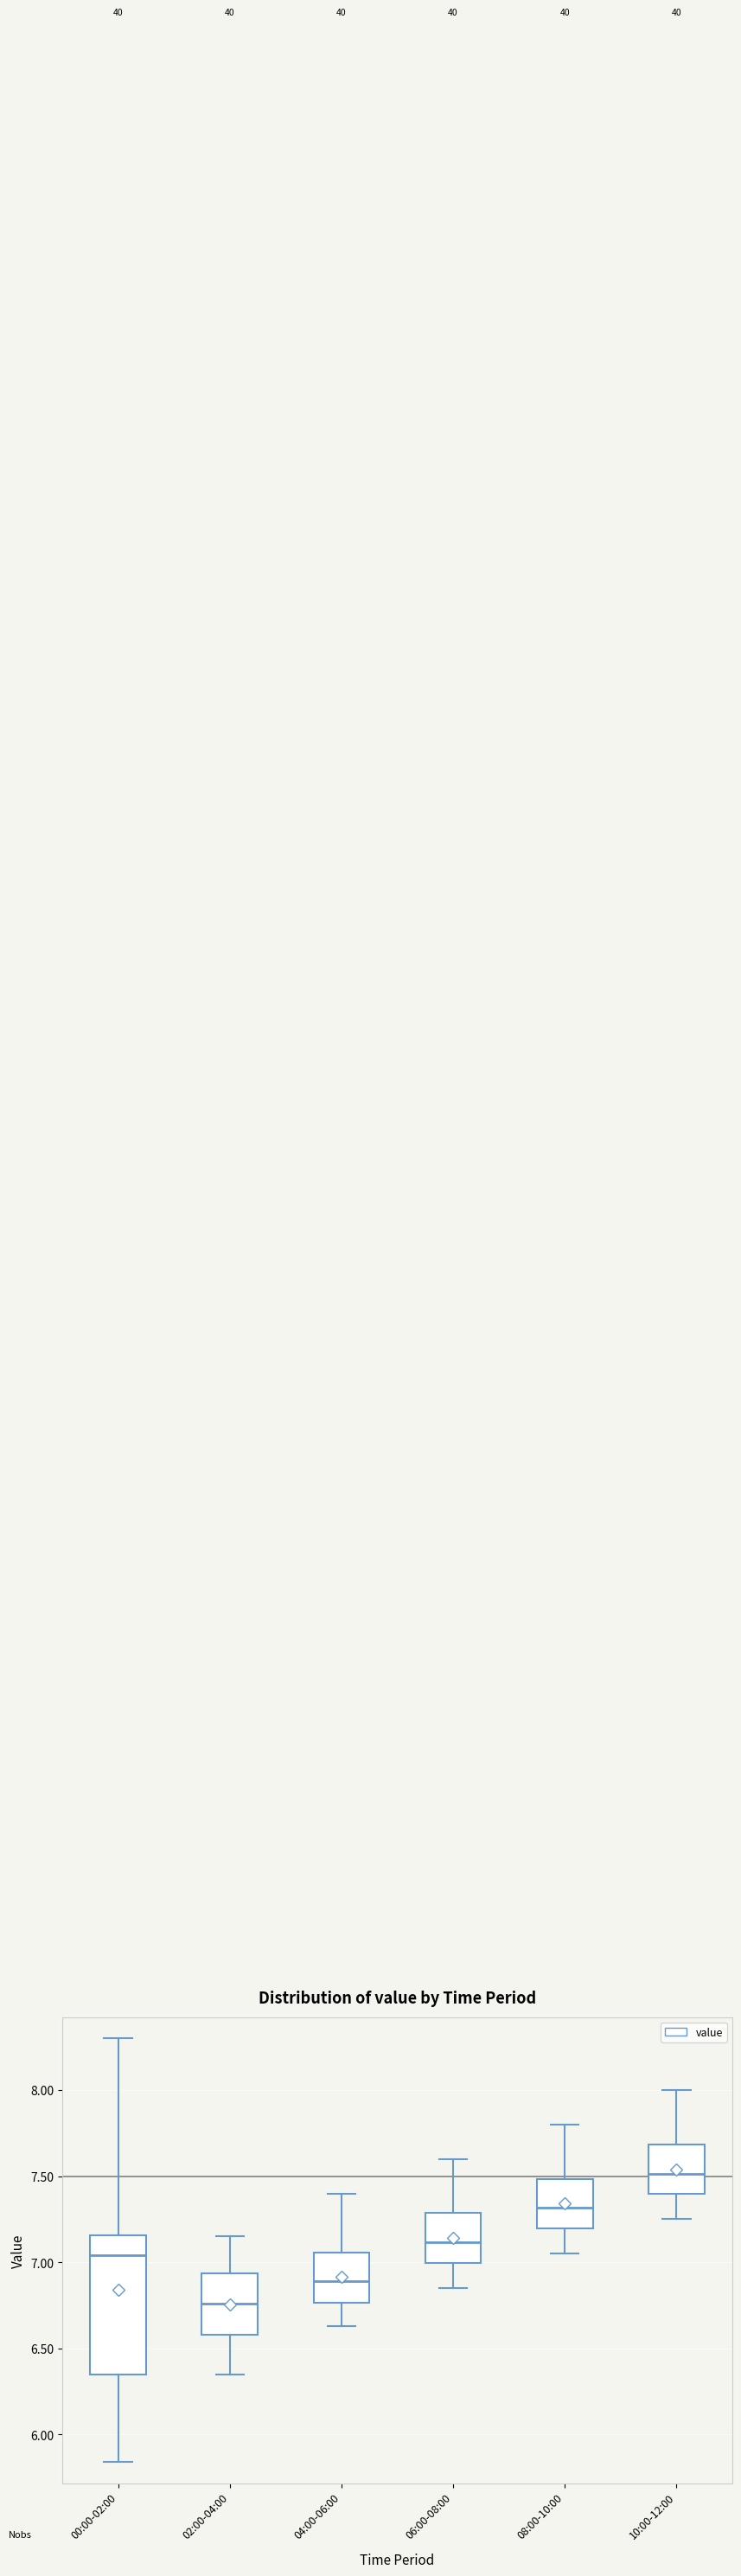

Where is the upper edge of the box for 08:00-10:00 on the y-axis? The values are not printed on the chart, so give them approximately, as read against the axis.

7.50